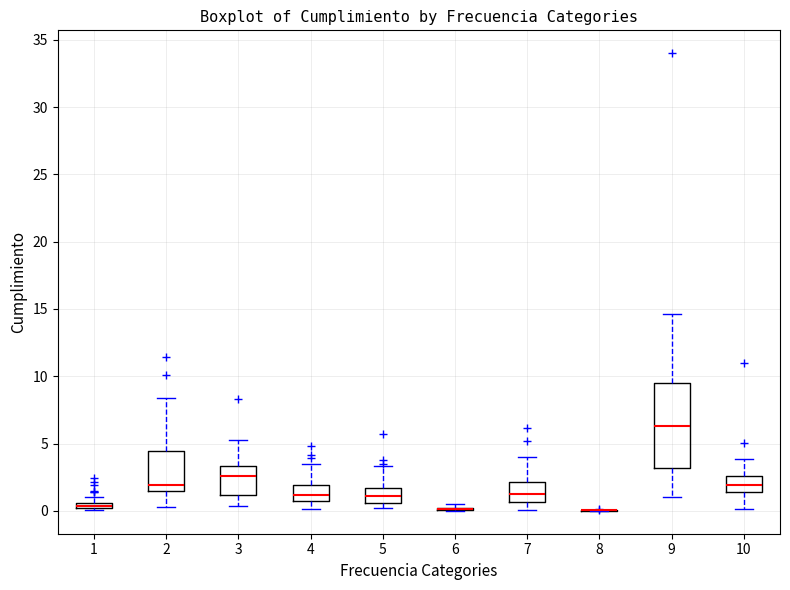

Which box is the tallest, from its lower edge to its upper edge?

9